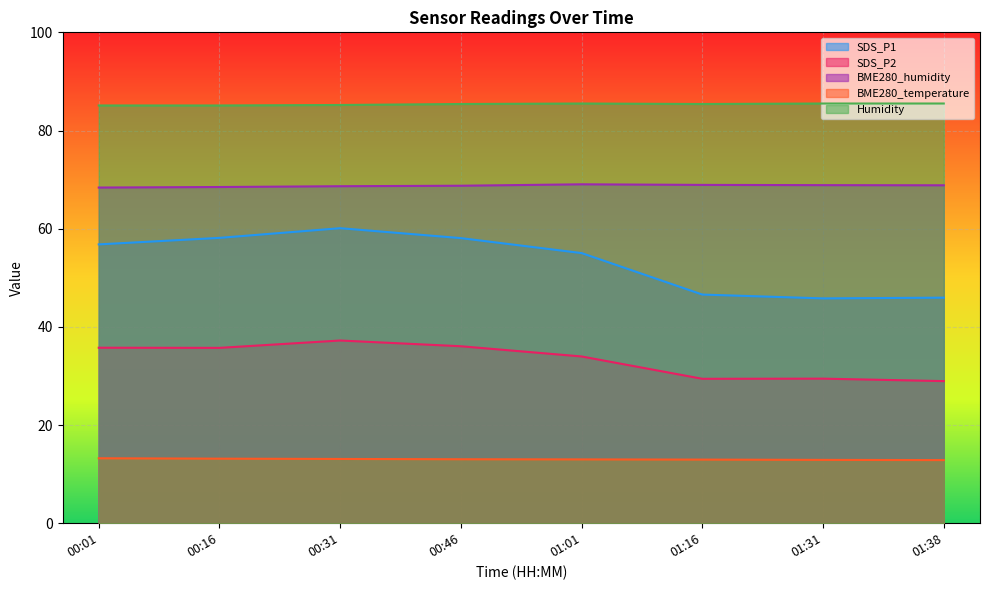

At which category is the sum across all series the highest?

00:31